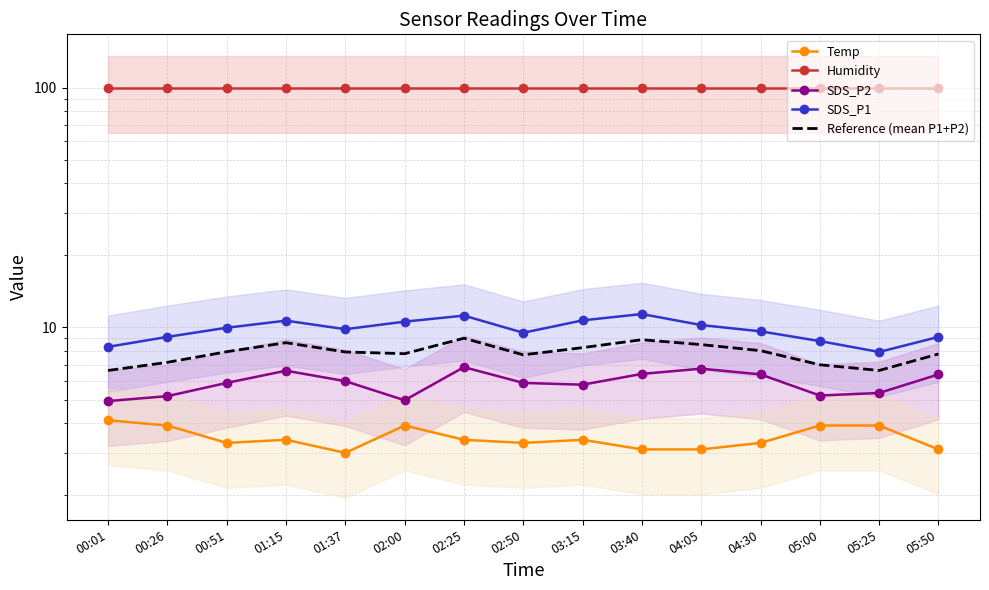

True or false: Humidity and Reference (mean P1+P2) intersect in this chart.

False